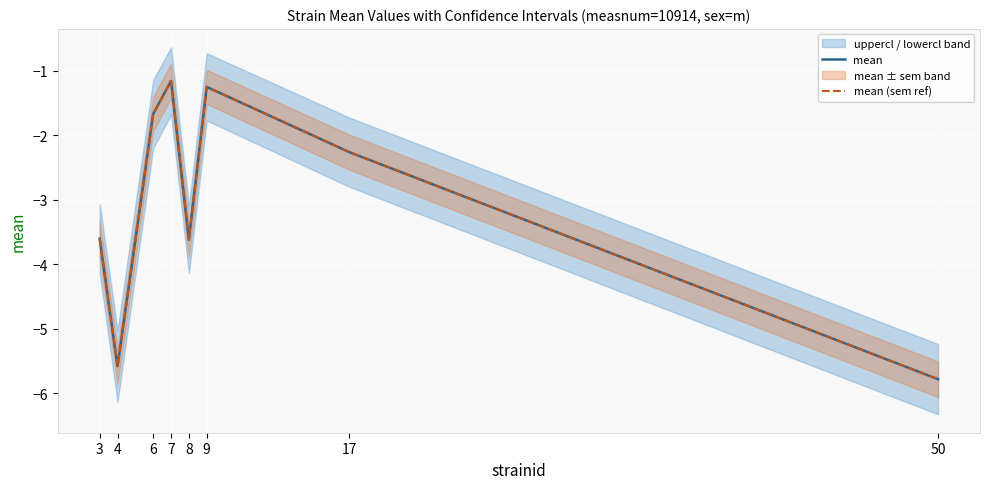

At which label does mean (sem ref) reach its peak?

7